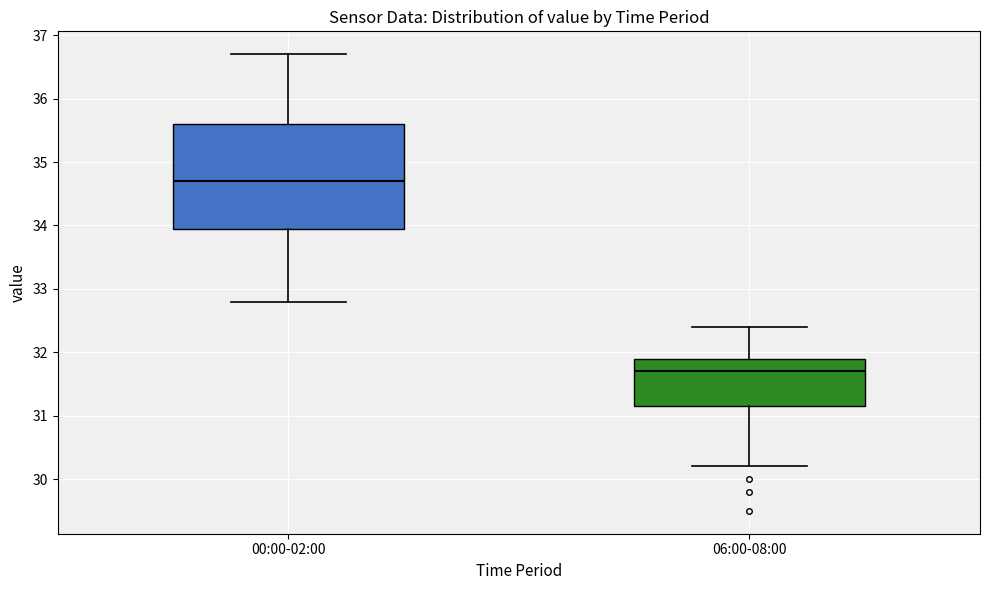

Where is the lower edge of the box for 06:00-08:00 on the y-axis? The values are not printed on the chart, so give them approximately, as read against the axis.

31.2